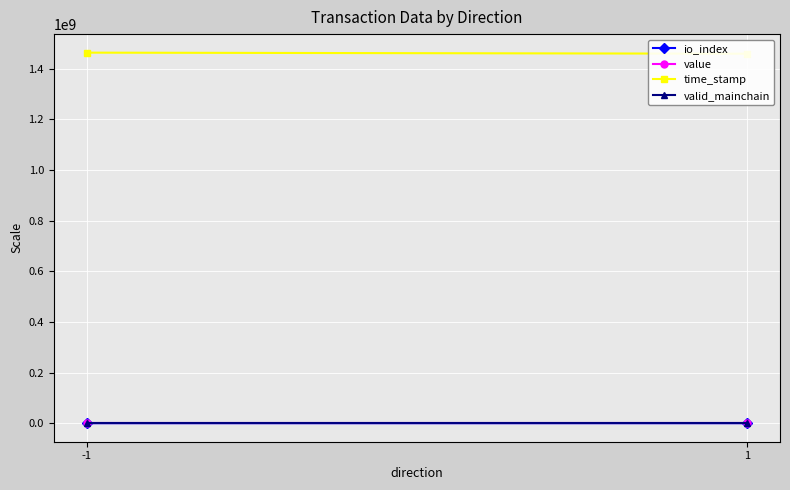

Which category has the highest value in the valid_mainchain series?

-1